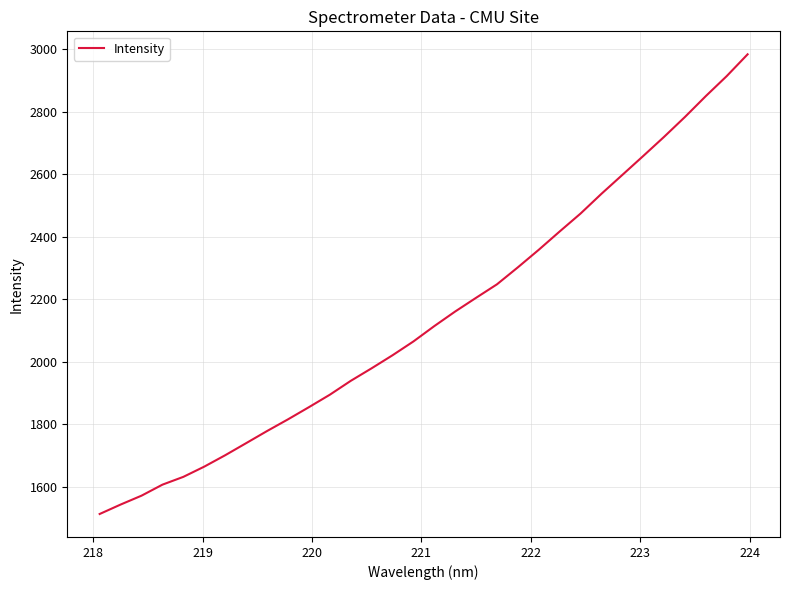

Is this an area chart (filled region under the line)?

No